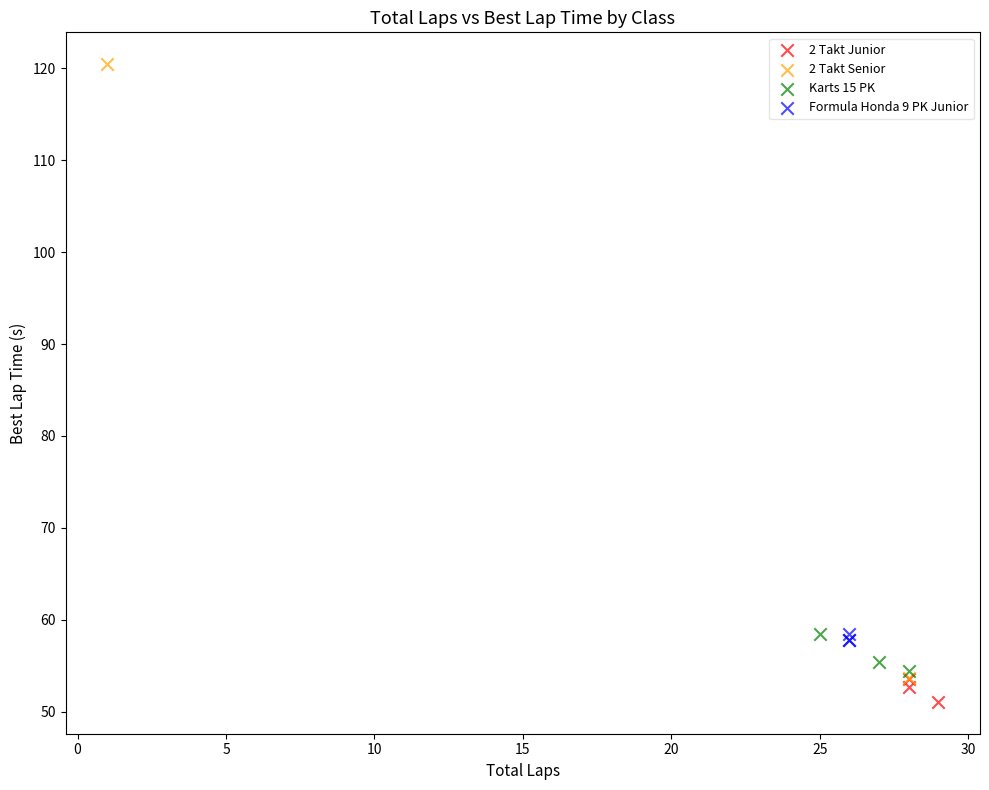

What are all the series names shown in the legend?

2 Takt Junior, 2 Takt Senior, Karts 15 PK, Formula Honda 9 PK Junior